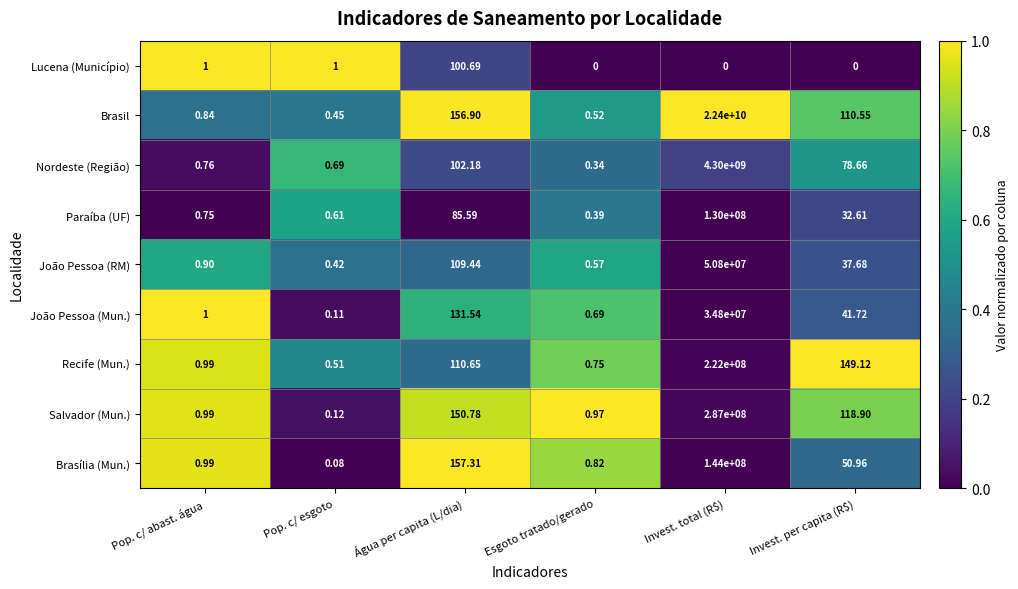

Which series has the largest range (max minus min)?

Brasil